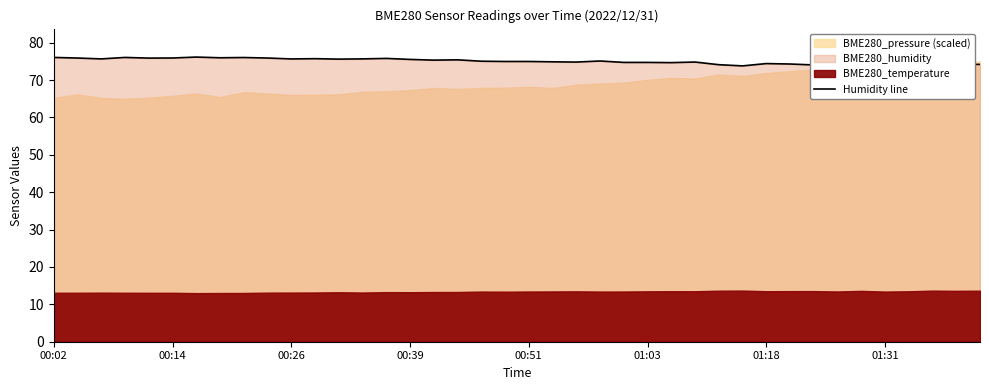

What position from the left is 01:18?

7